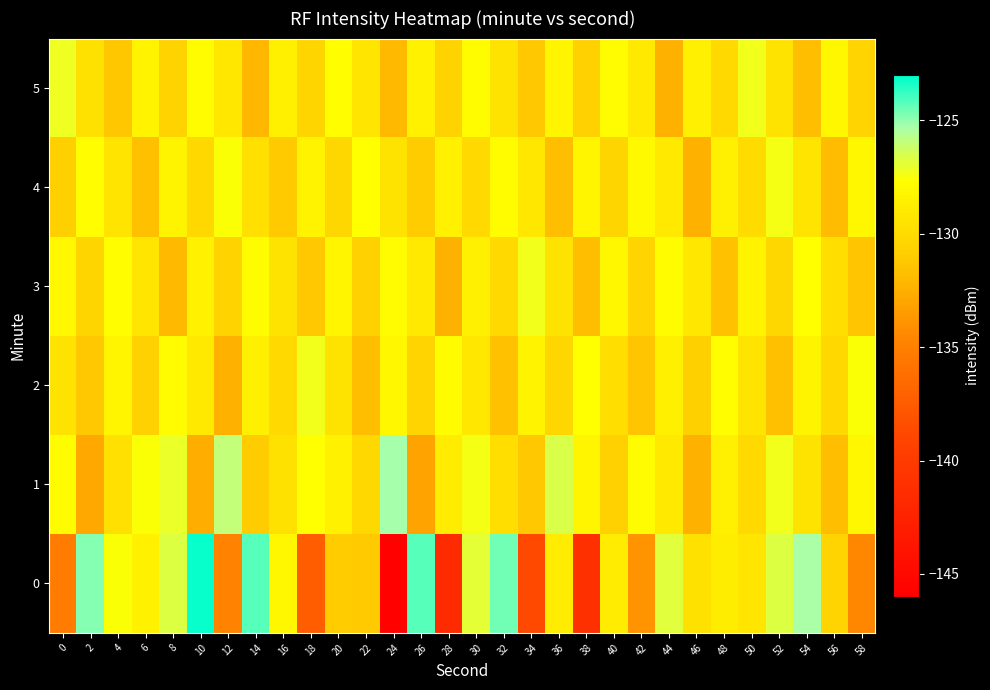

Rank the series at 54 from lowest to highest value.

5, 1, 4, 2, 3, 0